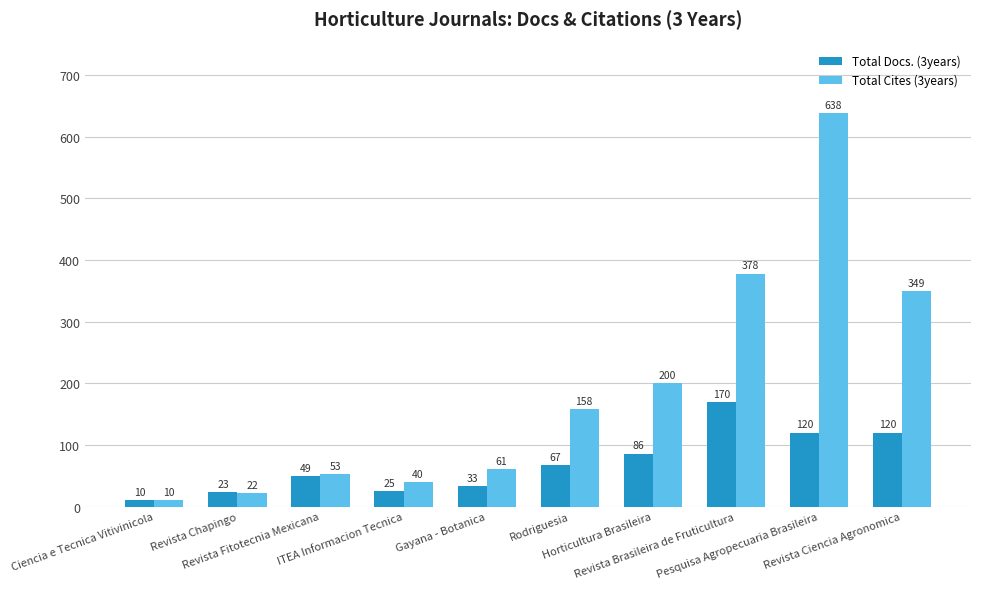

What is the maximum value for Total Cites (3years)?

638